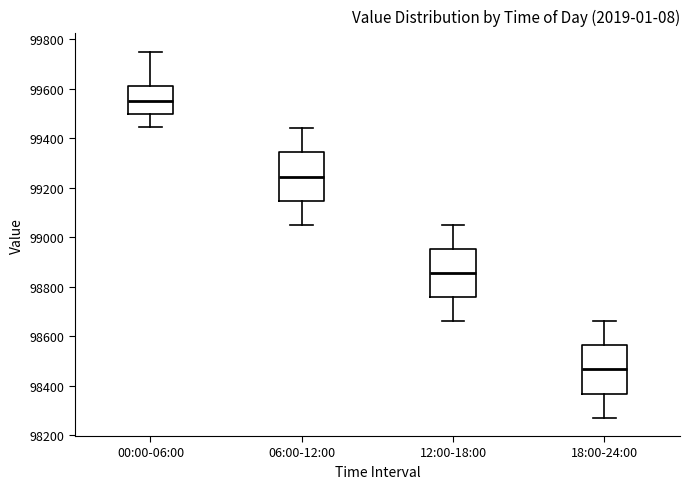

Where does the median line of the box for 12:00-18:00 sit on the y-axis? The values are not printed on the chart, so give them approximately, as read against the axis.

98860